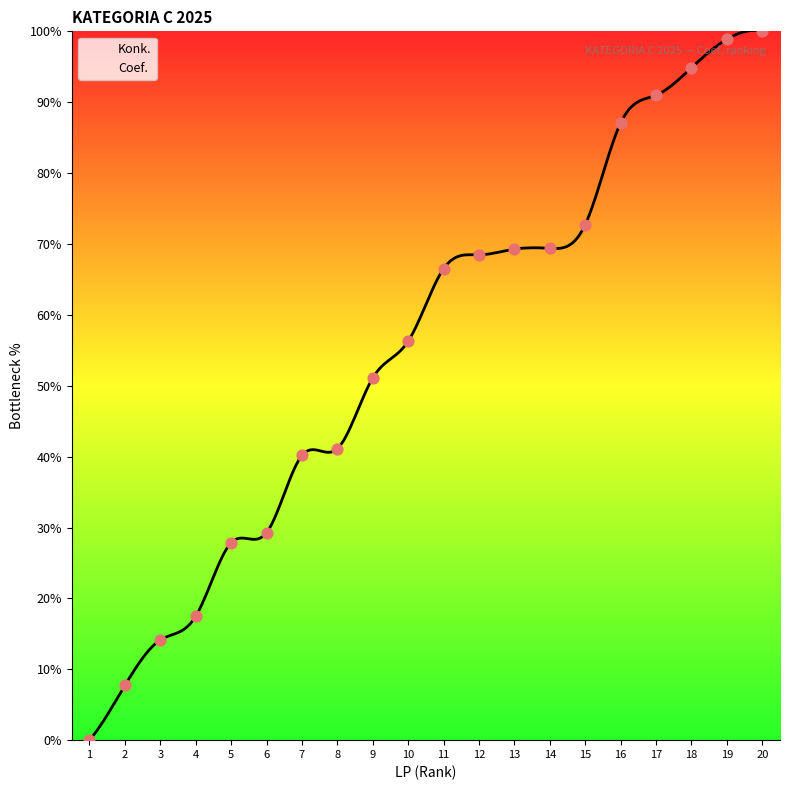

Approximately how many times larger is the value at 3 compared to 17?

0.2